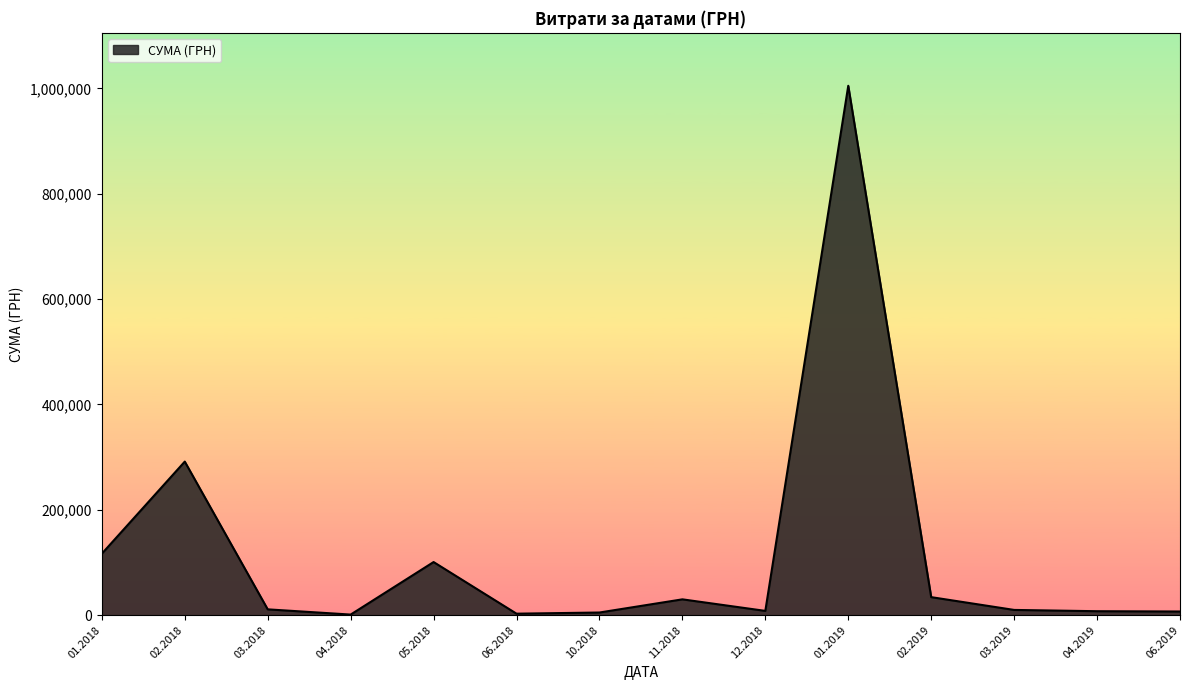

What is the maximum value shown in the chart?

1004842.2